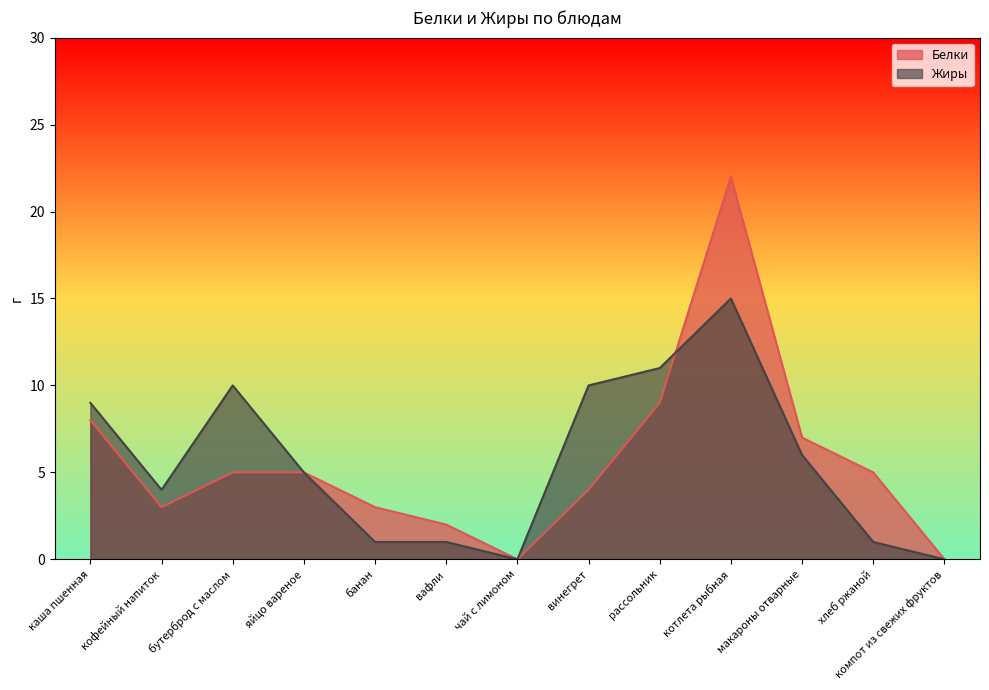

How many positive values does the Белки series have?

11